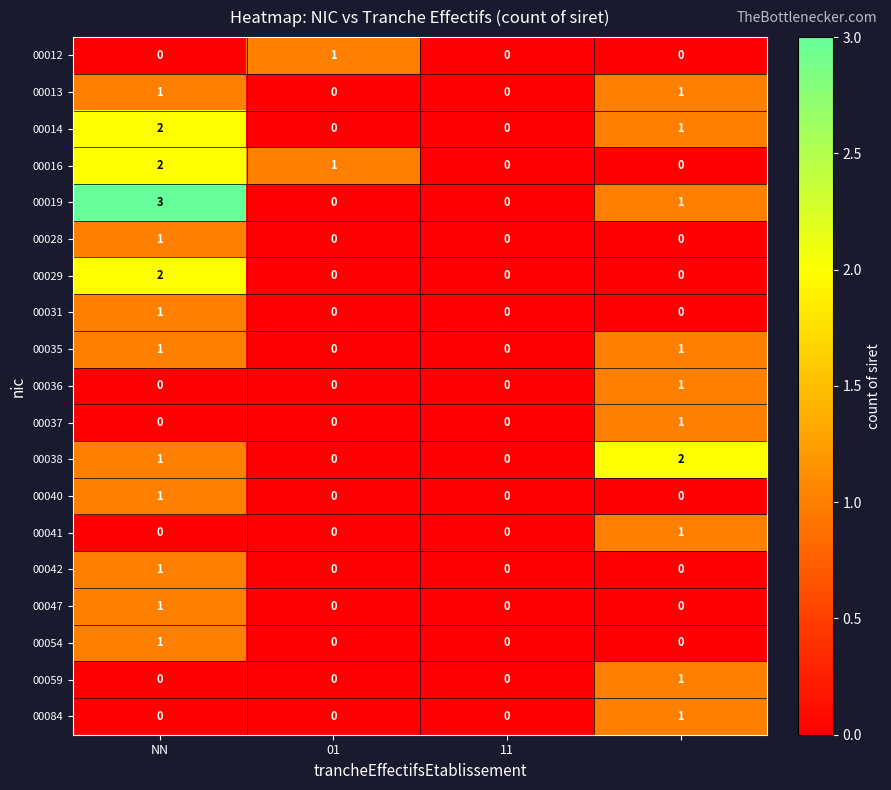

Which series has the largest total across all categories?

00019